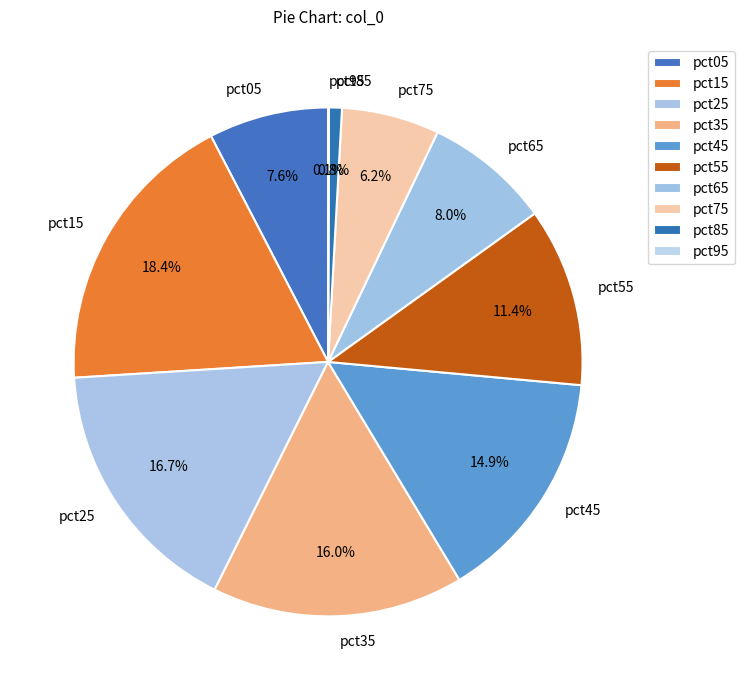

To the nearest percent, what is the combined percentage of pct85 and pct05?

8%